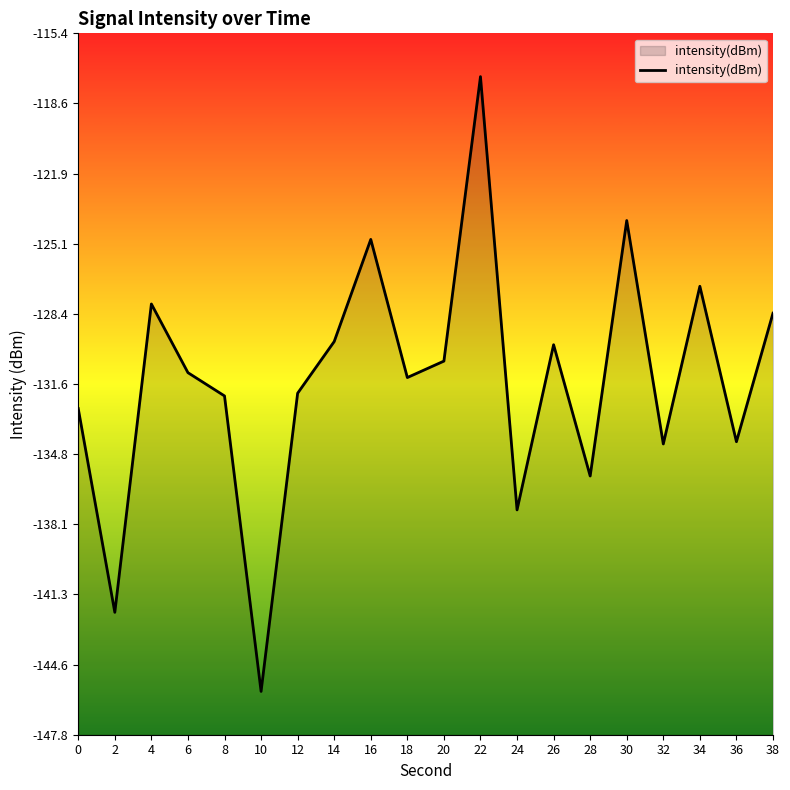

Where is the first local maximum?

4